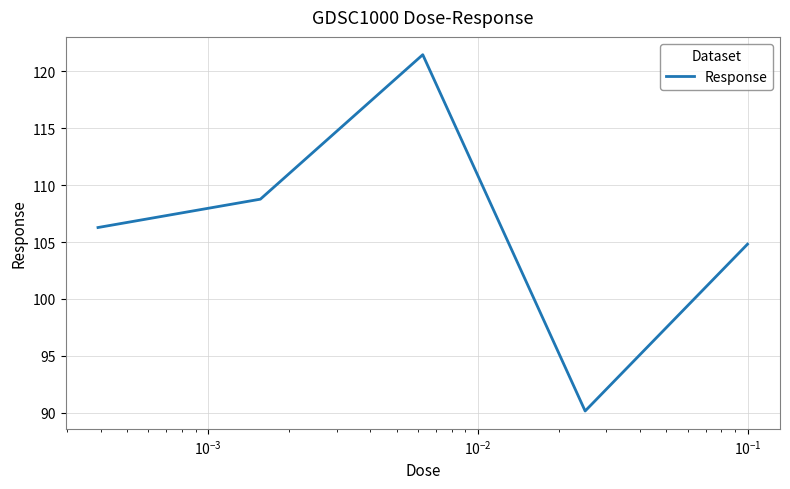

True or false: there are more than 0 points higher than both neighbors.

True